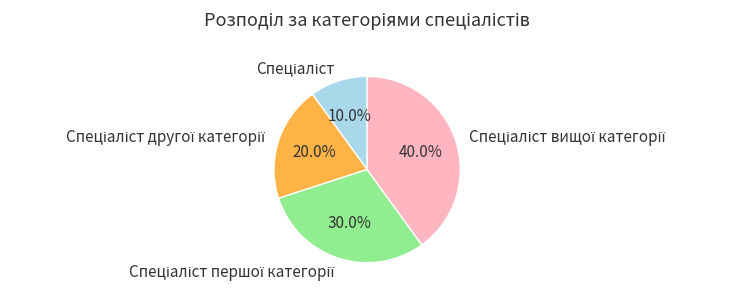

To the nearest percent, what is the difference between the largest and smallest slice percentages?

30%